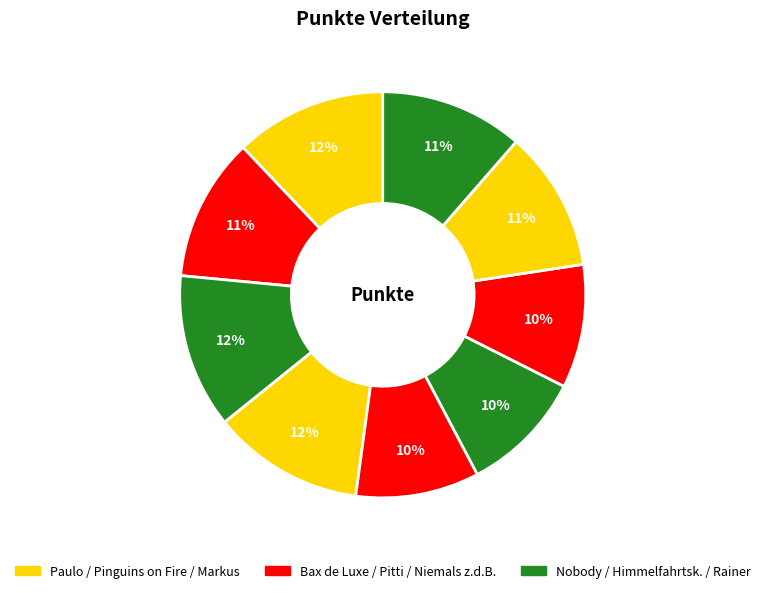

Count the number of slices in the pie.

9